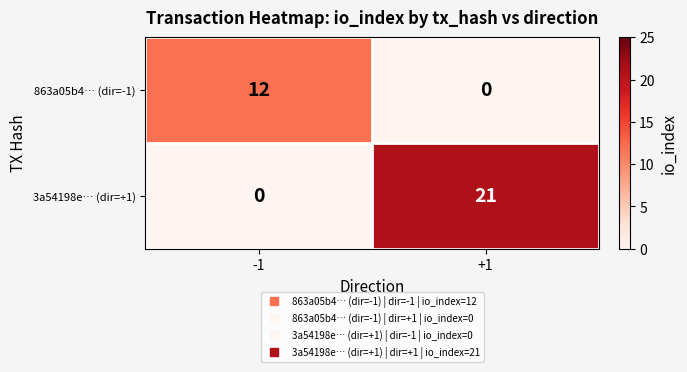

What is the difference between the highest and lowest values at -1?

12